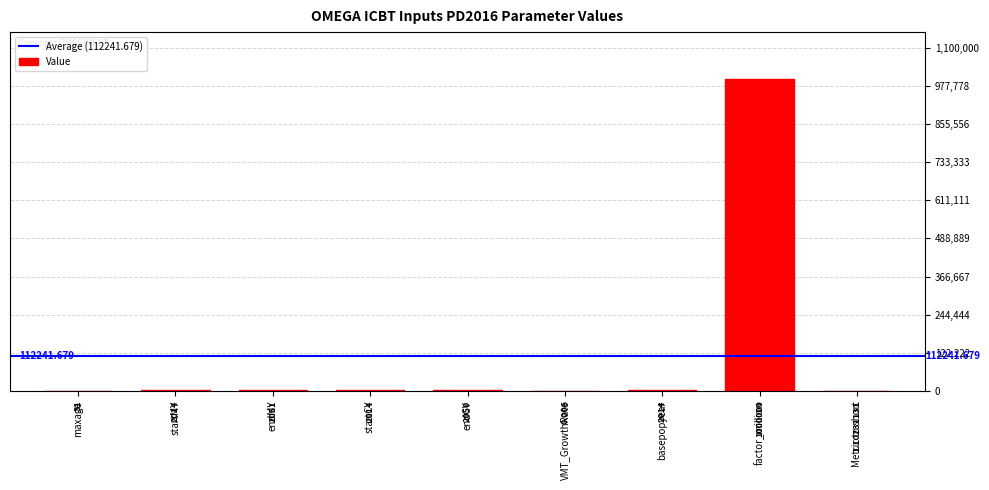

What is the change in value from maxage to basepopyear?

+1983.0